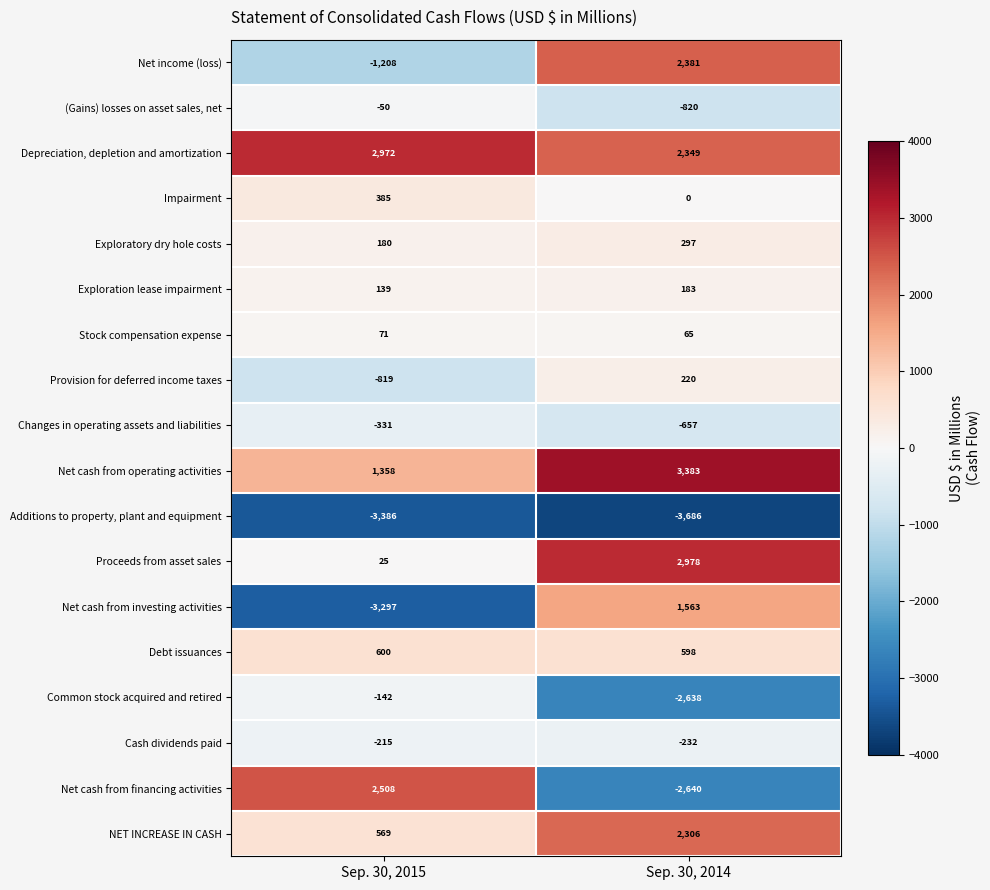

What is the total value across all series at Sep. 30, 2015?

-641